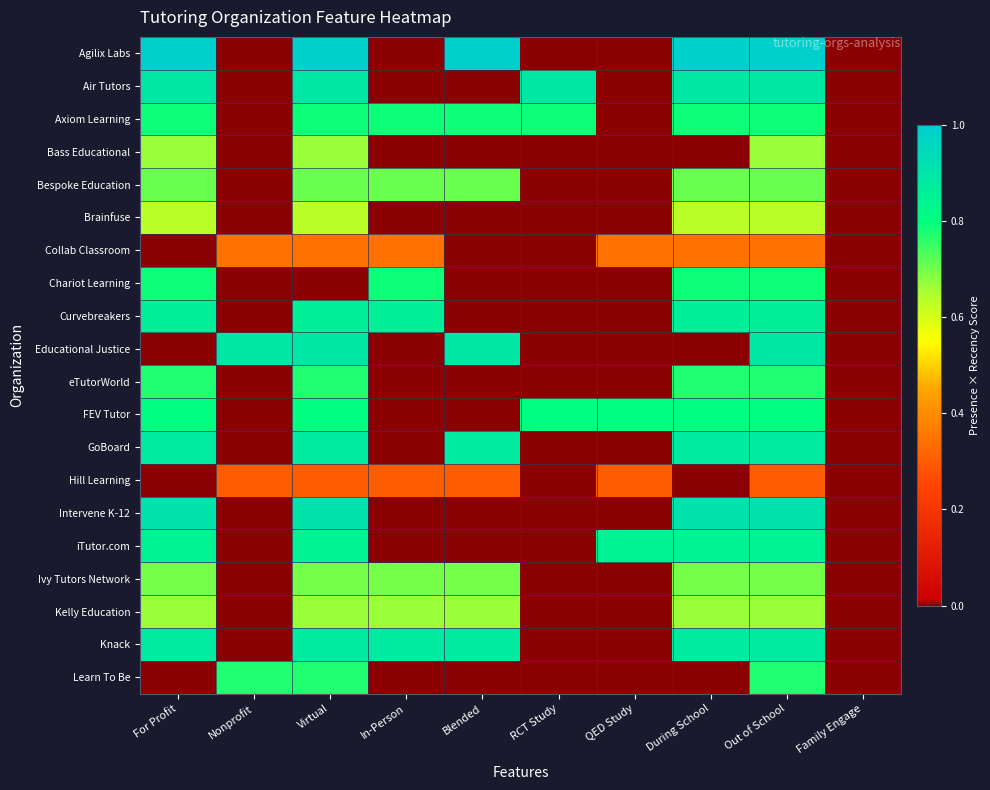

What is the spread (max minus min) of values at In-Person?

0.9